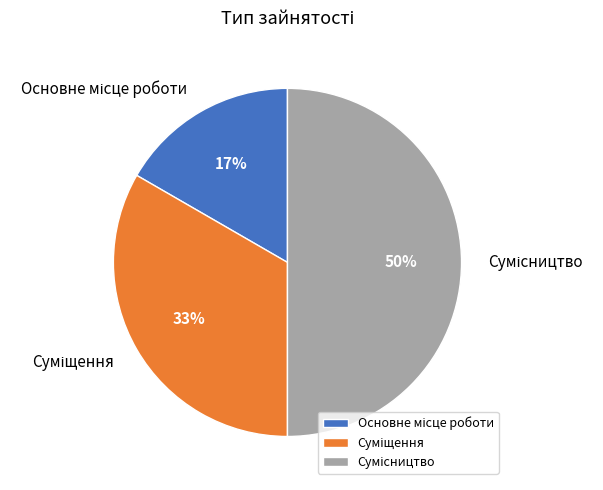

To the nearest percent, what is the difference between the largest and smallest slice percentages?

33%